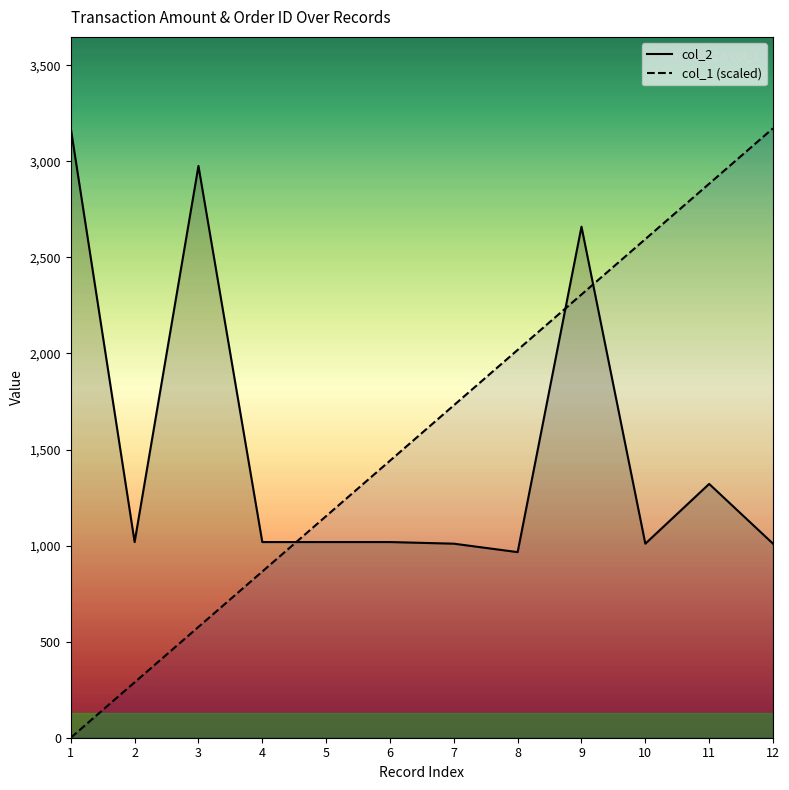

At 4, list the series in order from smallest to largest.

col_1 (scaled), col_2